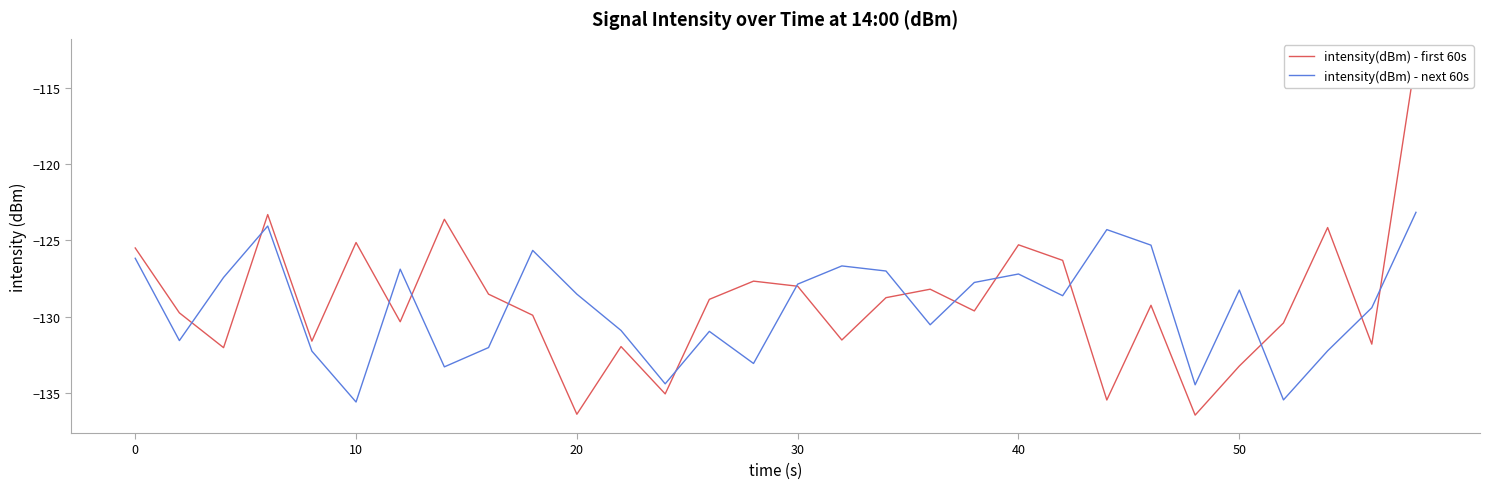

Is it true that intensity(dBm) - next 60s equals -127.9 at 30?

True